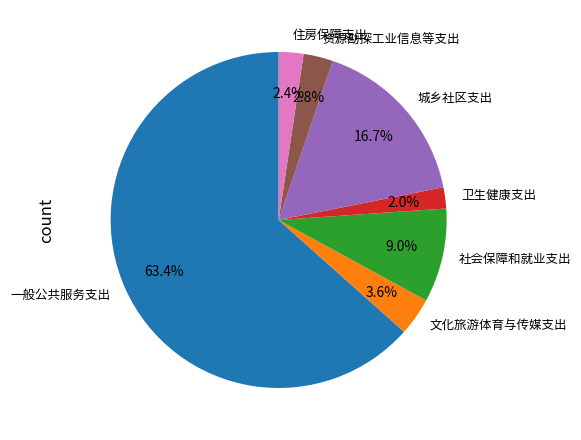

Approximately how many times larger is the value at 一般公共服务支出 compared to 社会保障和就业支出?

7.0